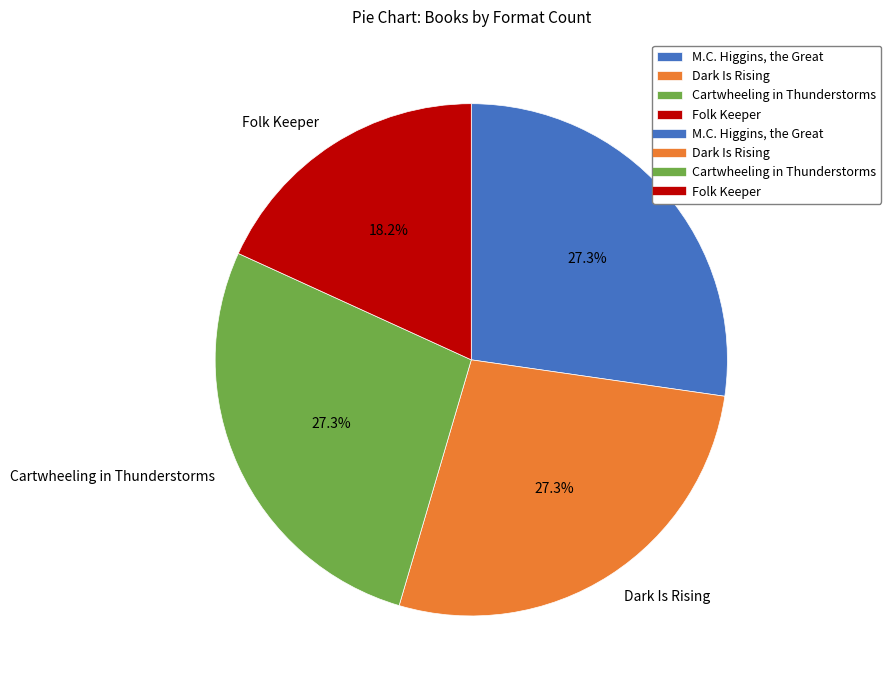

To the nearest percent, what is the difference between the largest and smallest slice percentages?

9%